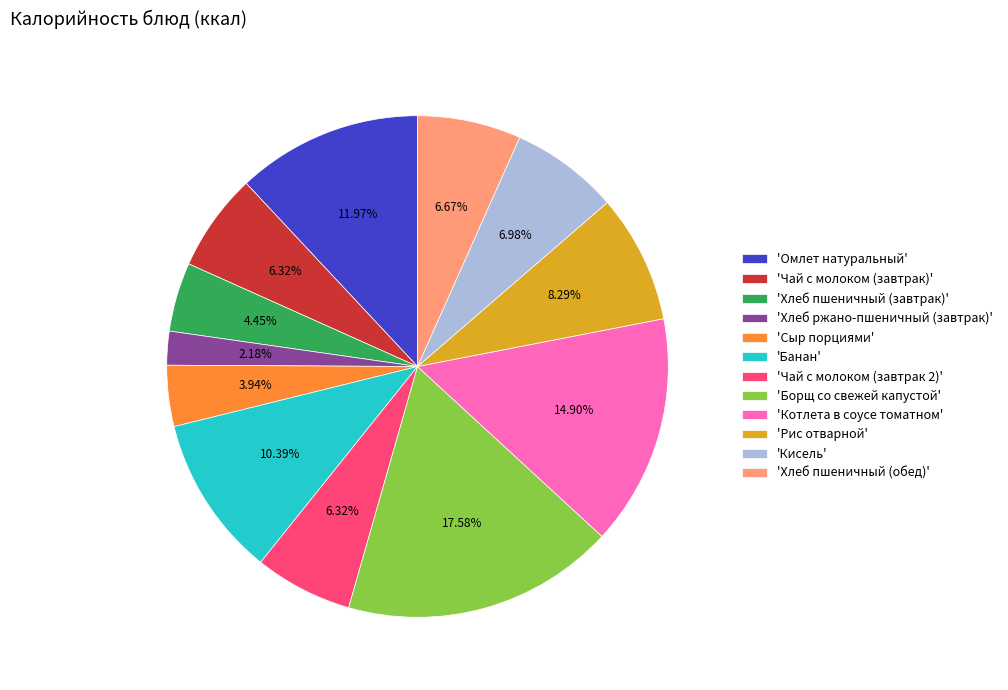

Count the number of slices in the pie.

12